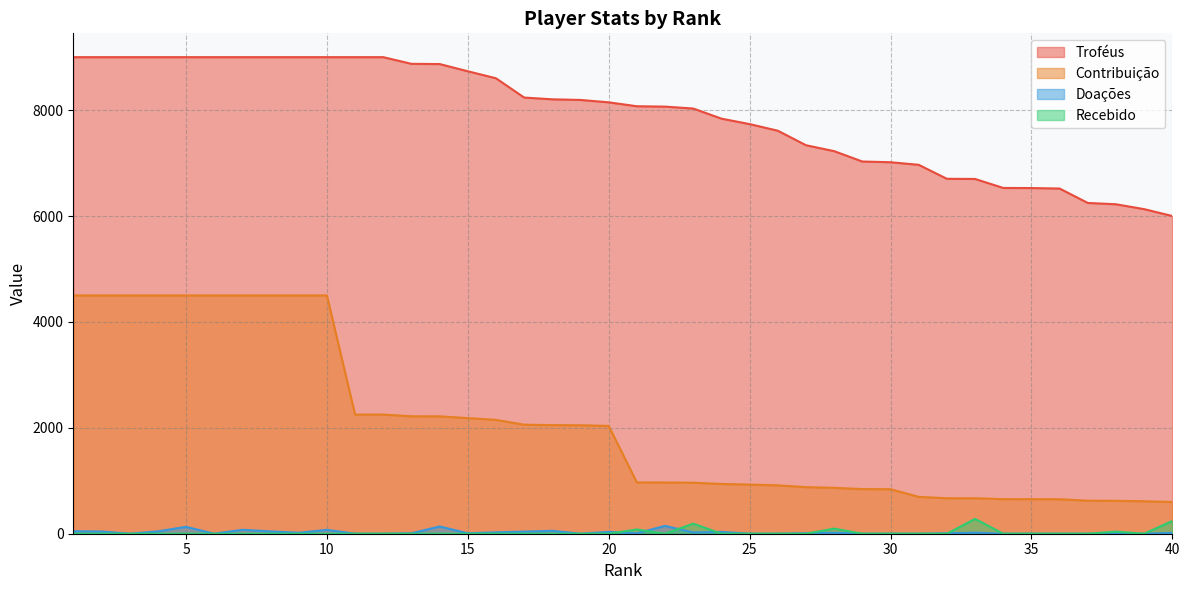

What is the difference between the Troféus values at 30 and 27?

321